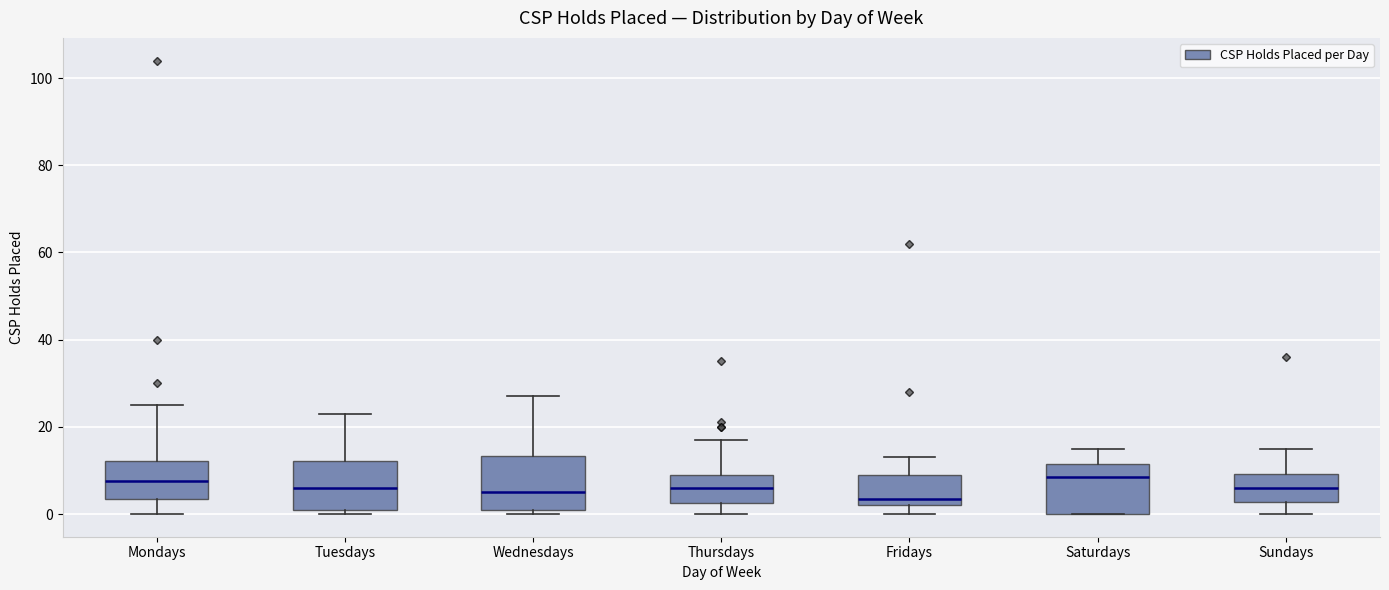

Reading left to right, read every box against the y-axis: the position of its median line, the range the box covers, and the ends of its whiskers. The values are not printed on the chart, so give them approximately, as read against the axis.

Mondays: median 8, box 4 to 12, whiskers 0 to 26
Tuesdays: median 6, box 2 to 12, whiskers 0 to 24
Wednesdays: median 6, box 2 to 14, whiskers 0 to 28
Thursdays: median 6, box 2 to 10, whiskers 0 to 18
Fridays: median 4, box 2 to 10, whiskers 0 to 14
Saturdays: median 8, box 0 to 12, whiskers 0 to 16
Sundays: median 6, box 2 to 10, whiskers 0 to 16